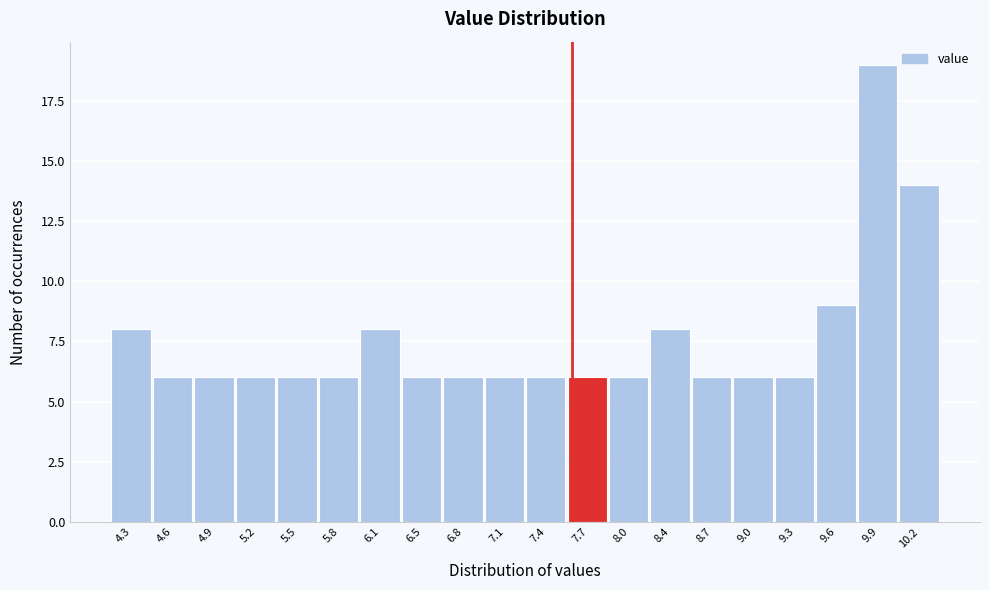

How tall is the bar that spans 4.730 to 5.045 on the x-axis? Neither the bar edges nor the heights are printed on the chart, so give them approximately, as read against the axes.

6